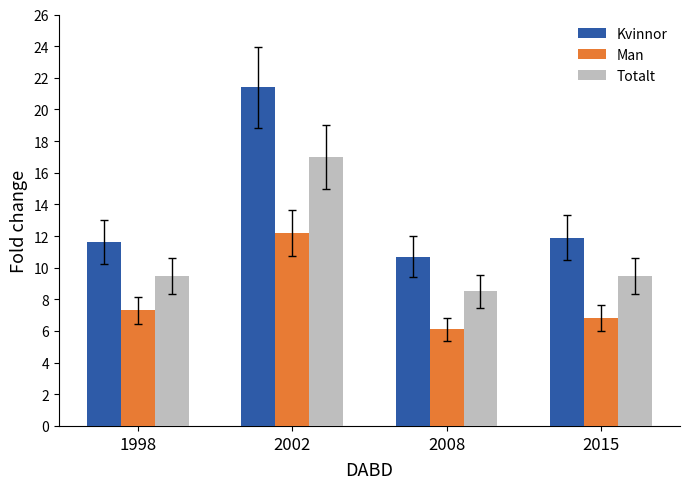

What is the value of the Kvinnor bar at the 4th from the left?

11.9